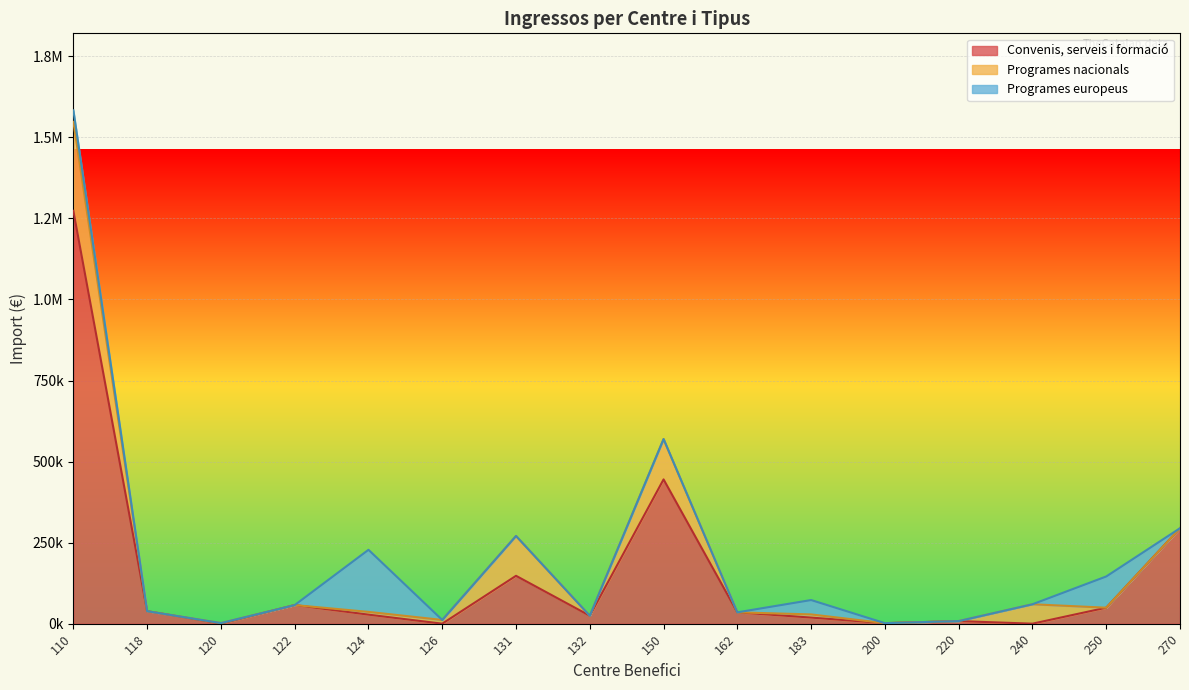

What is the value of the Programes nacionals point at the 3rd from the left?

1840.0